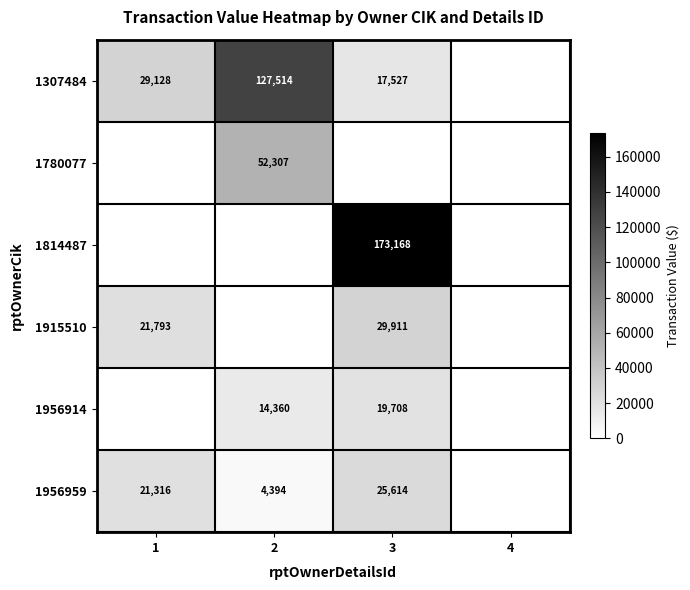

The value of 1307484 at 2 is 39520. True or false?

False